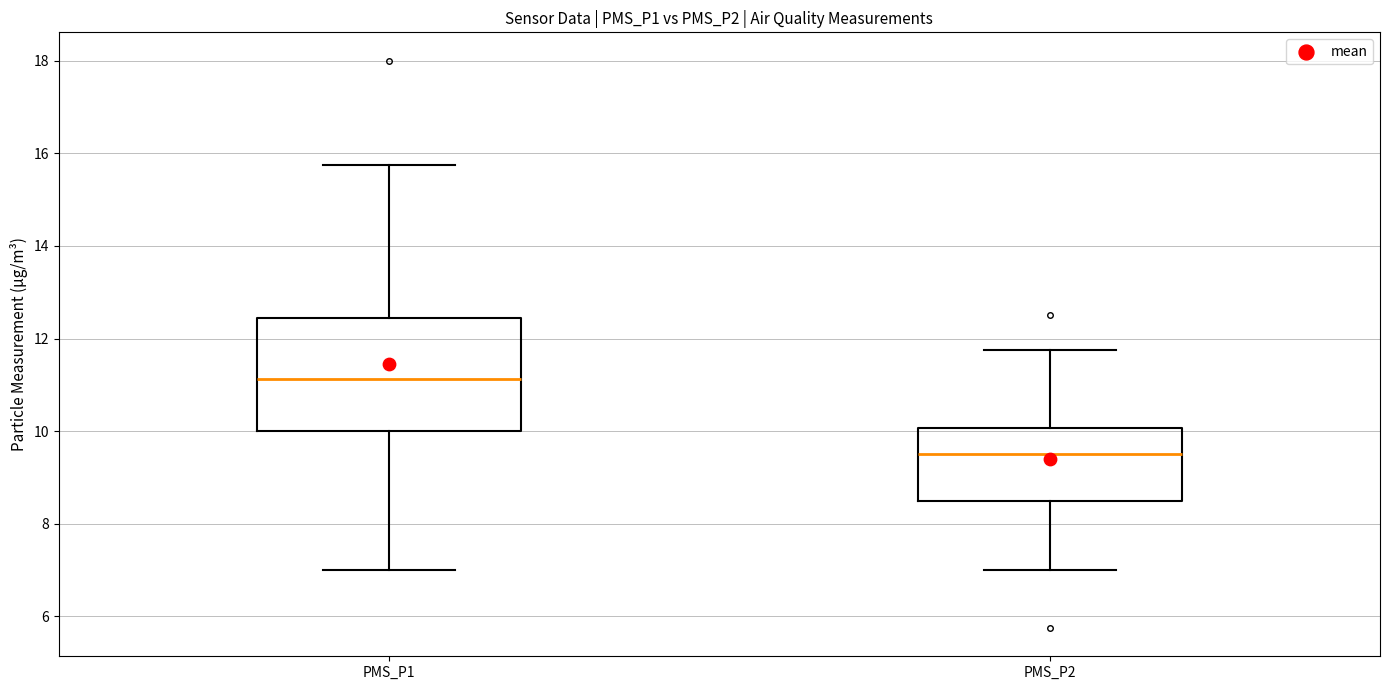

Where does the median line of the box for PMS_P2 sit on the y-axis? The values are not printed on the chart, so give them approximately, as read against the axis.

9.6